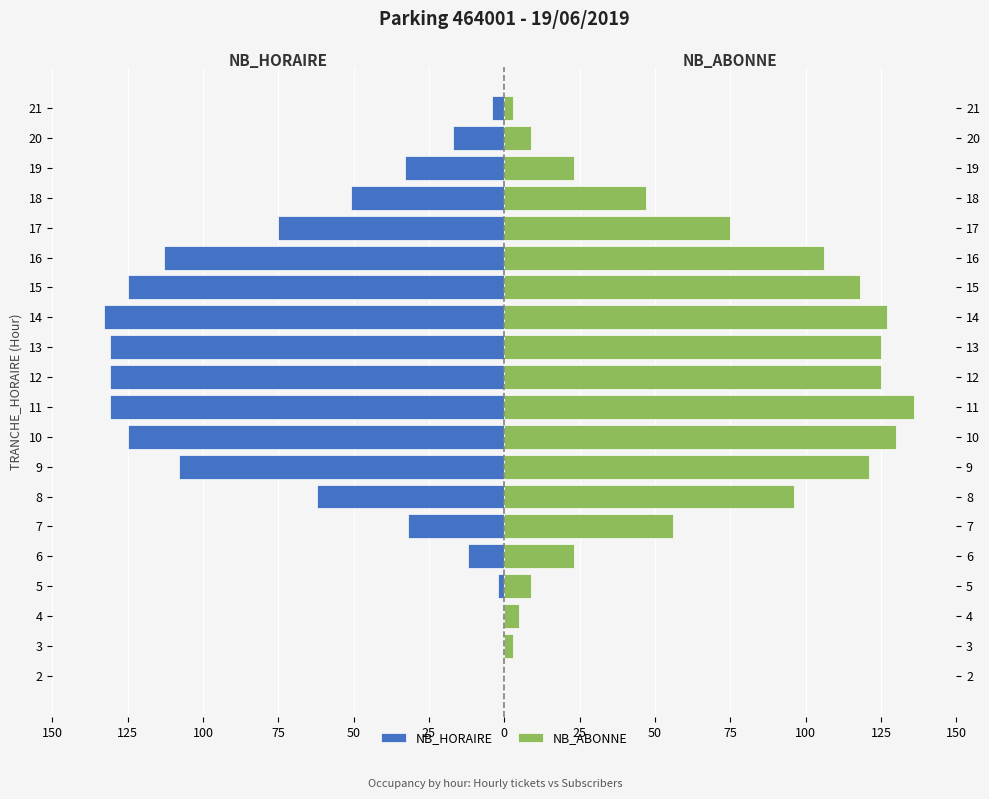

How many groups of bars are there?

20